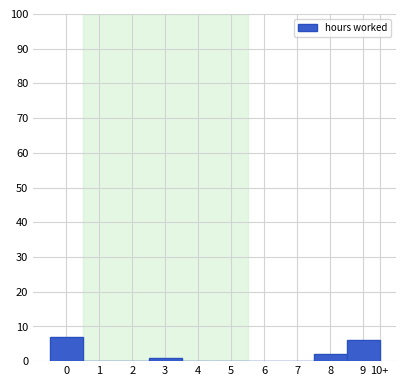

Reading left to right, extract all data points from this chart.

0=7	1=0	2=0	3=1	4=0	5=0	6=0	7=0	8=2	9=6